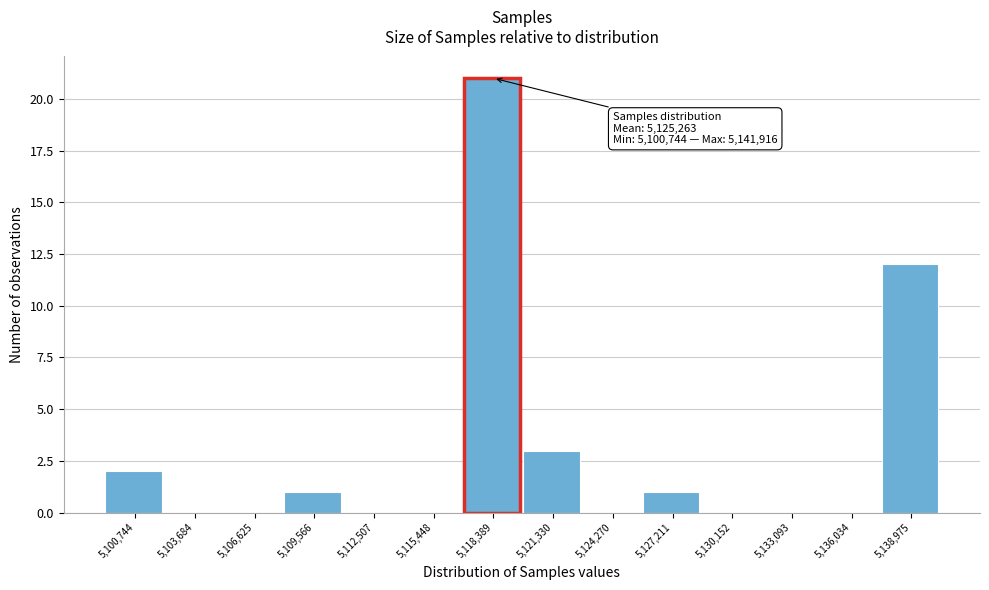

Reading right to left, list all the values displayed in this chart.

5,138,975=12	5,136,034=0	5,133,093=0	5,130,152=0	5,127,211=1	5,124,270=0	5,121,330=3	5,118,389=21	5,115,448=0	5,112,507=0	5,109,566=1	5,106,625=0	5,103,684=0	5,100,744=2